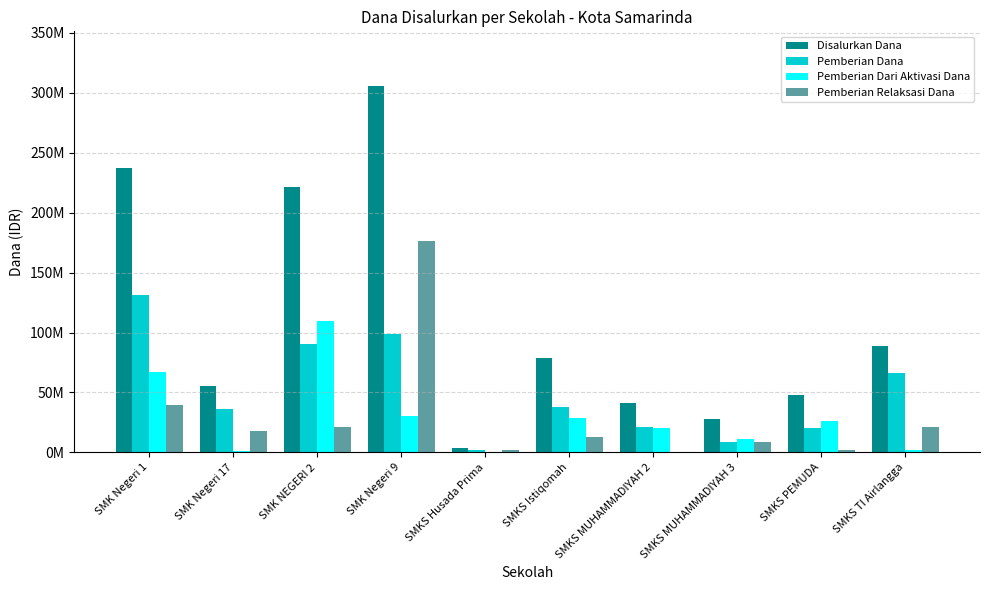

What are all the series names shown in the legend?

Disalurkan Dana, Pemberian Dana, Pemberian Dari Aktivasi Dana, Pemberian Relaksasi Dana